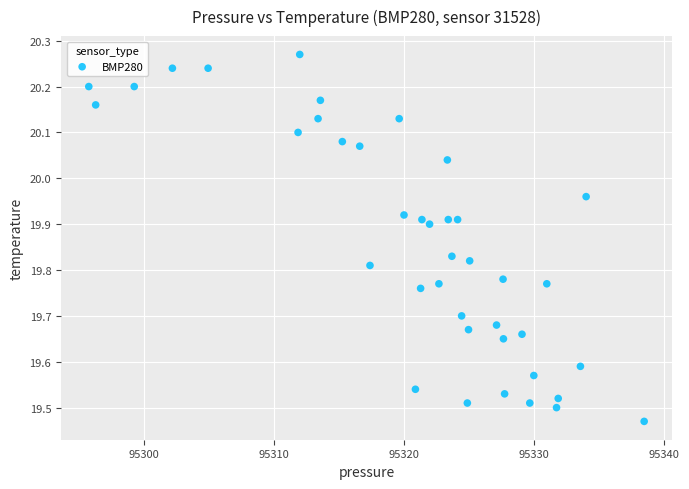

What is the range of Y values (max minus min)?

0.8